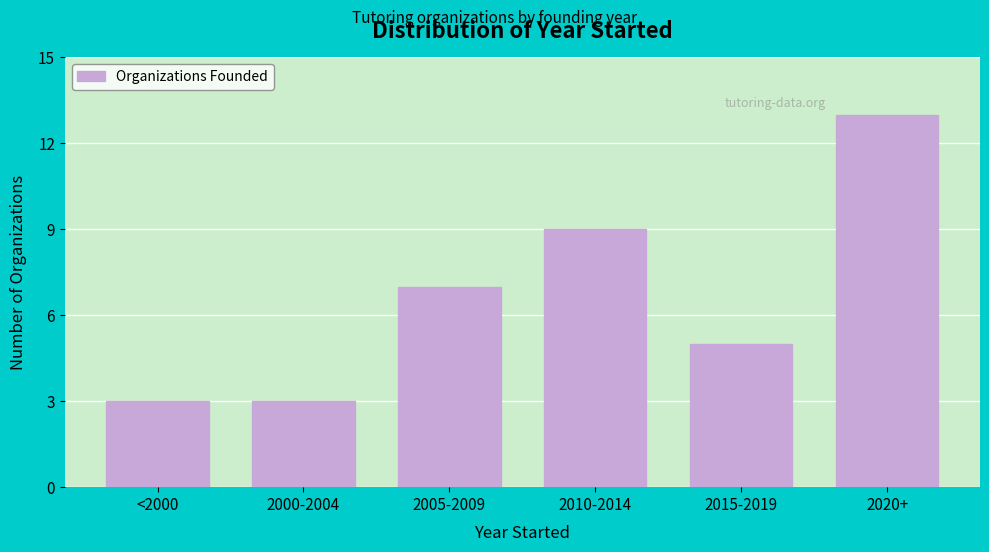

Reading left to right, transcribe all the data shown in this chart.

3	3	7	9	5	13